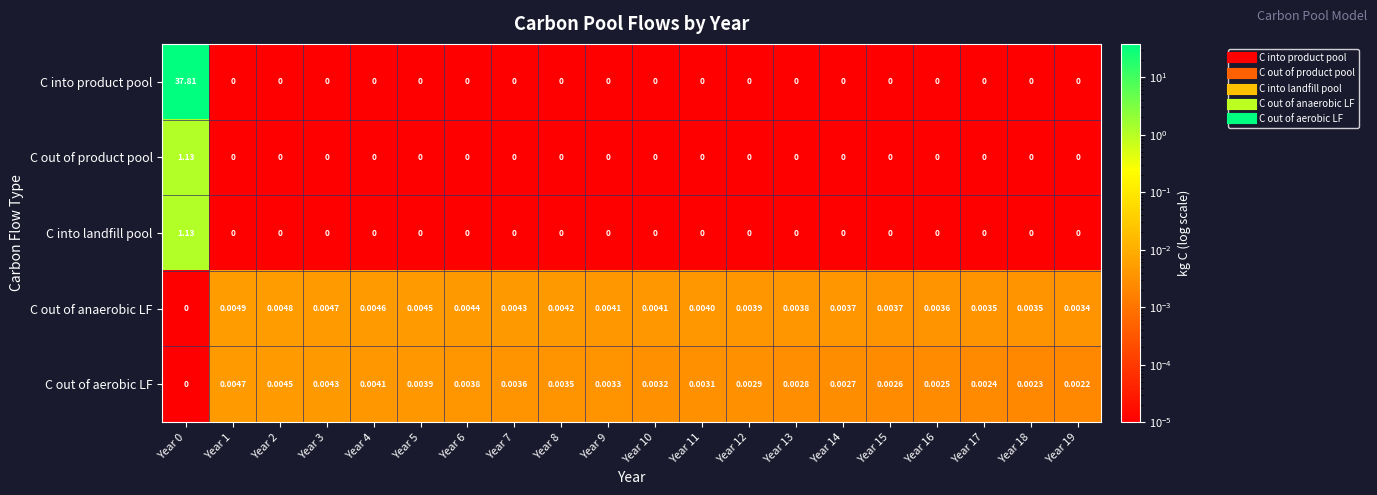

Which series has the largest range (max minus min)?

C into product pool